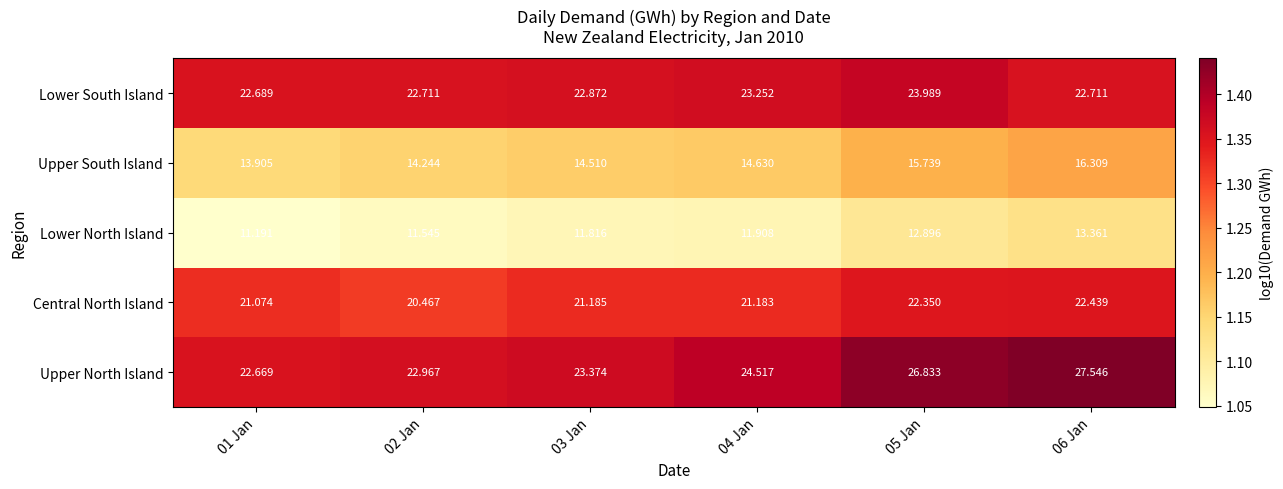

Which series has the widest spread of values?

Upper North Island